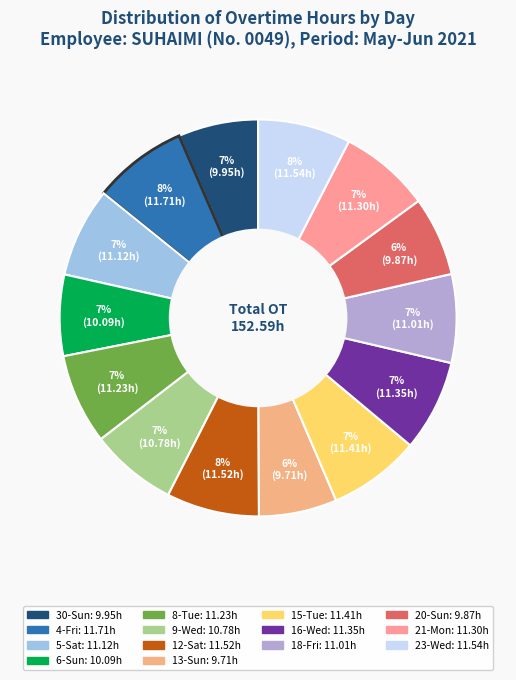

Count the number of slices in the pie.

14